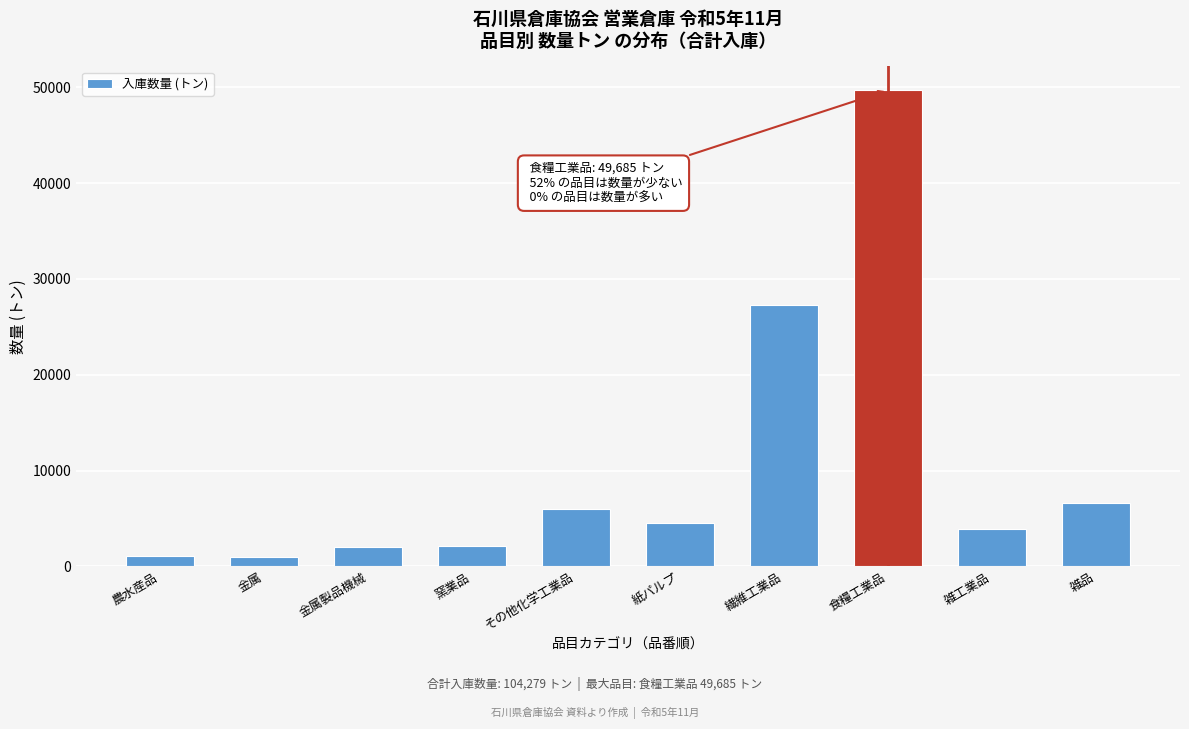

The value at 食糧工業品 is 74162.8. True or false?

False